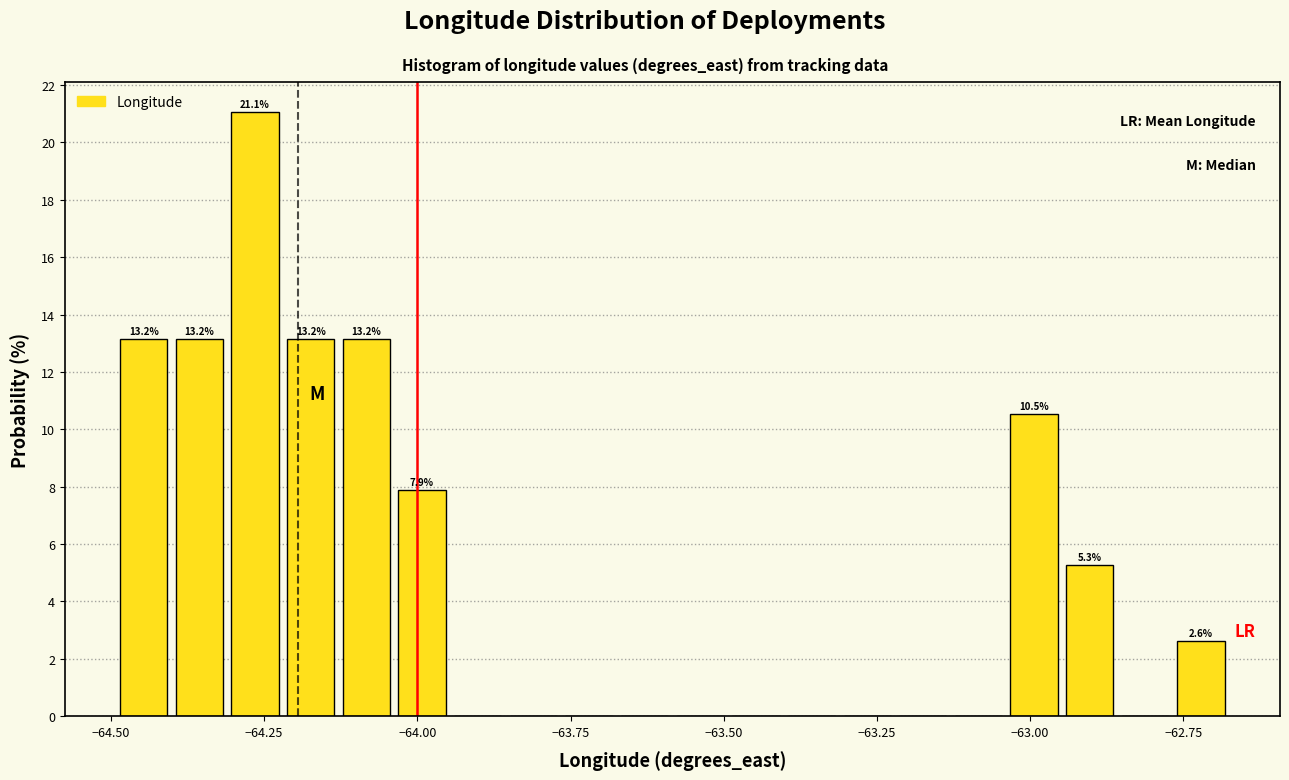

Around what value on the x-axis is the tallest bar? Give the approximate position of its centre, as read against the axis.

-64.25